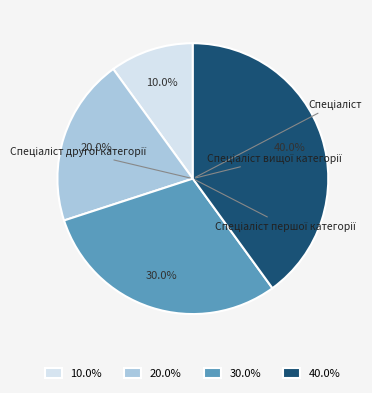

True or false: Спеціаліст accounts for 15% of the total.

False